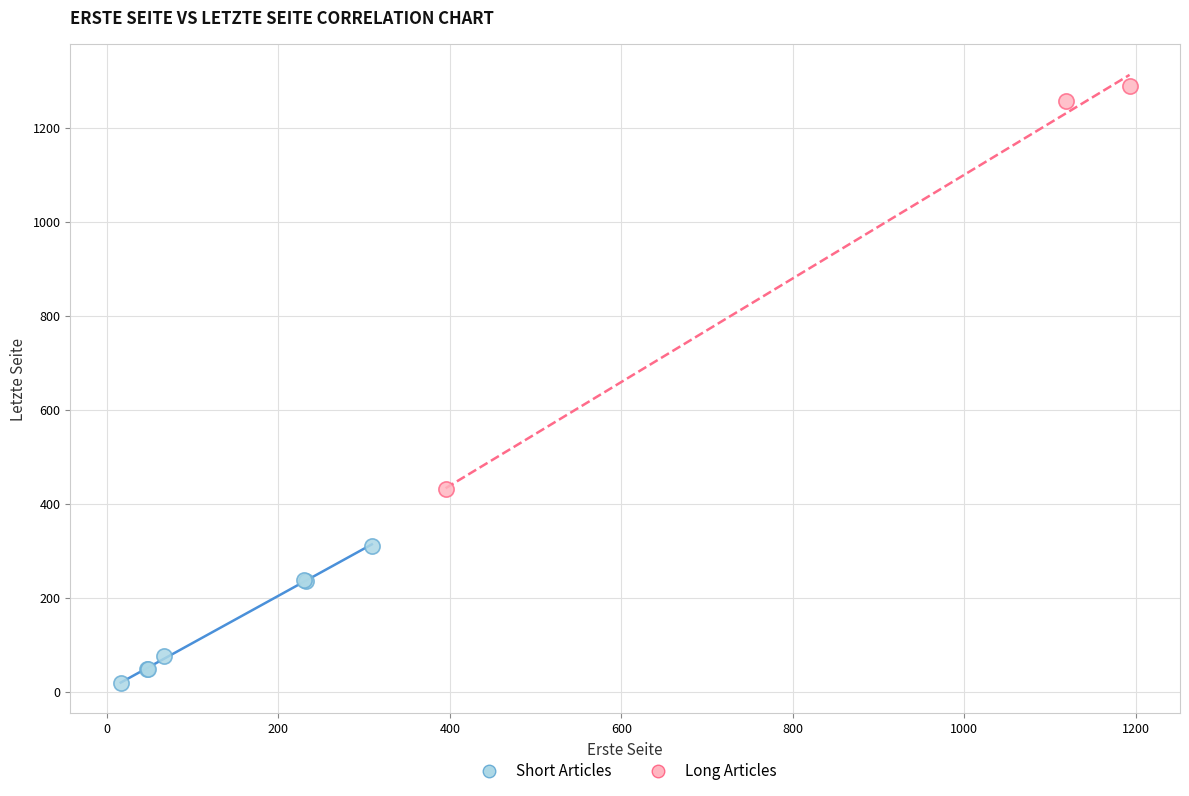

Which series has the widest spread of Y values?

Long Articles